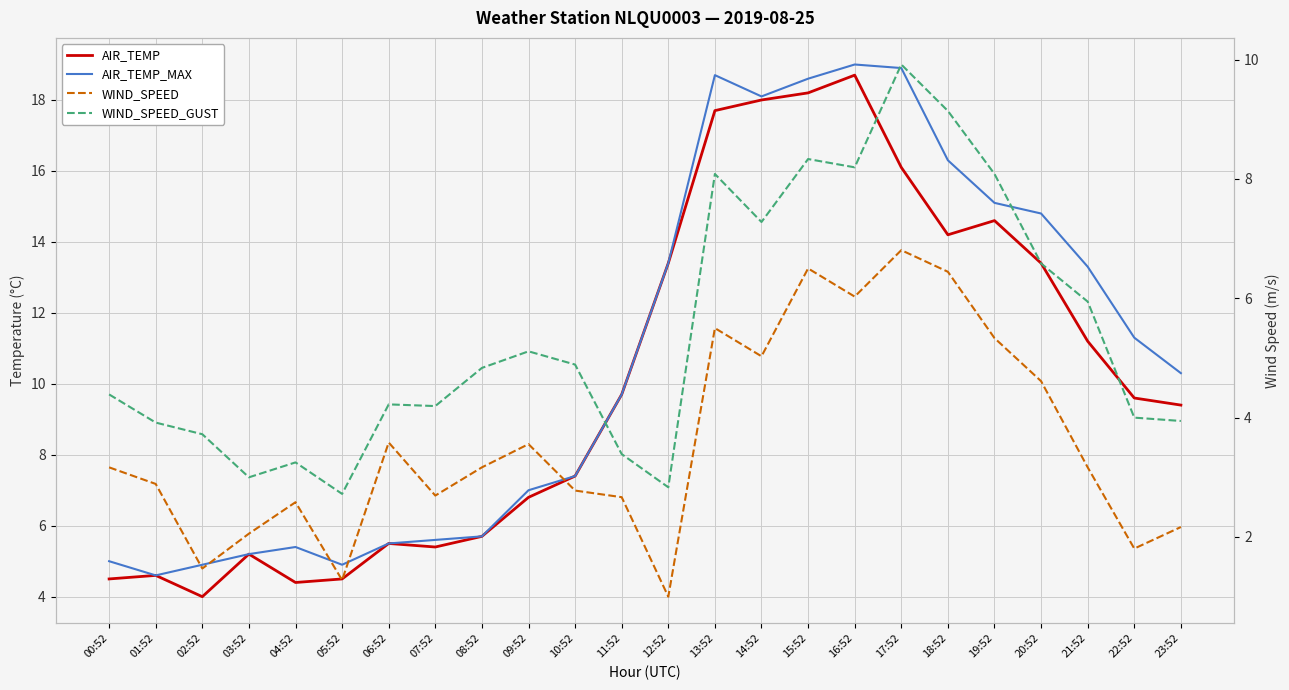

In AIR_TEMP_MAX, how many points are lower than both neighbors (excluding endpoints)?

3